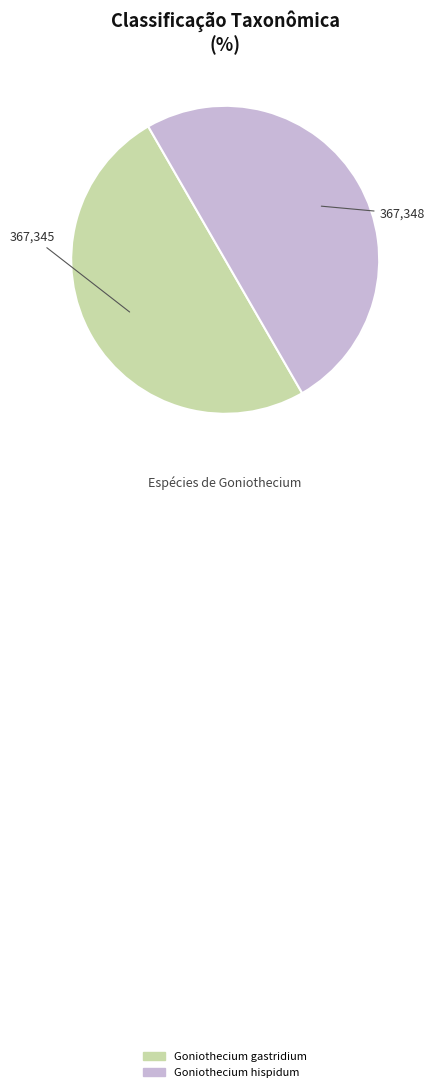

Do Goniothecium hispidum and Goniothecium gastridium together represent more than half of the pie?

Yes